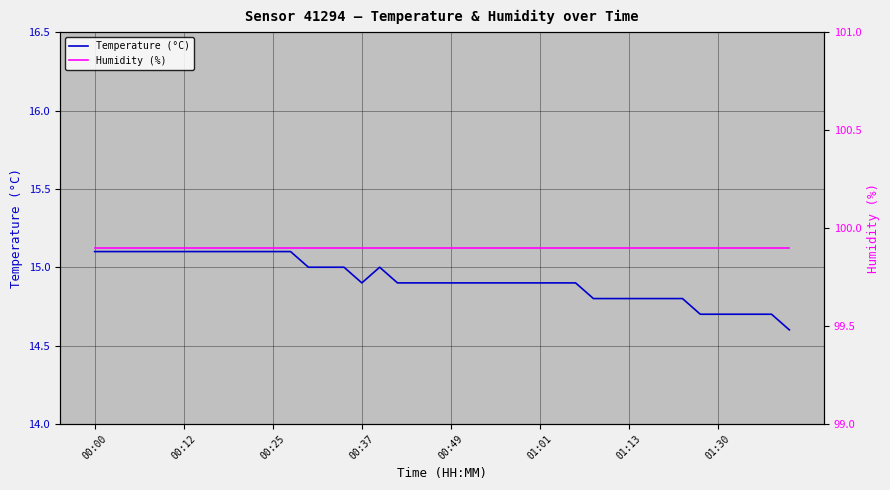

Rank the series at 00:00 from highest to lowest value.

Humidity (%), Temperature (°C)